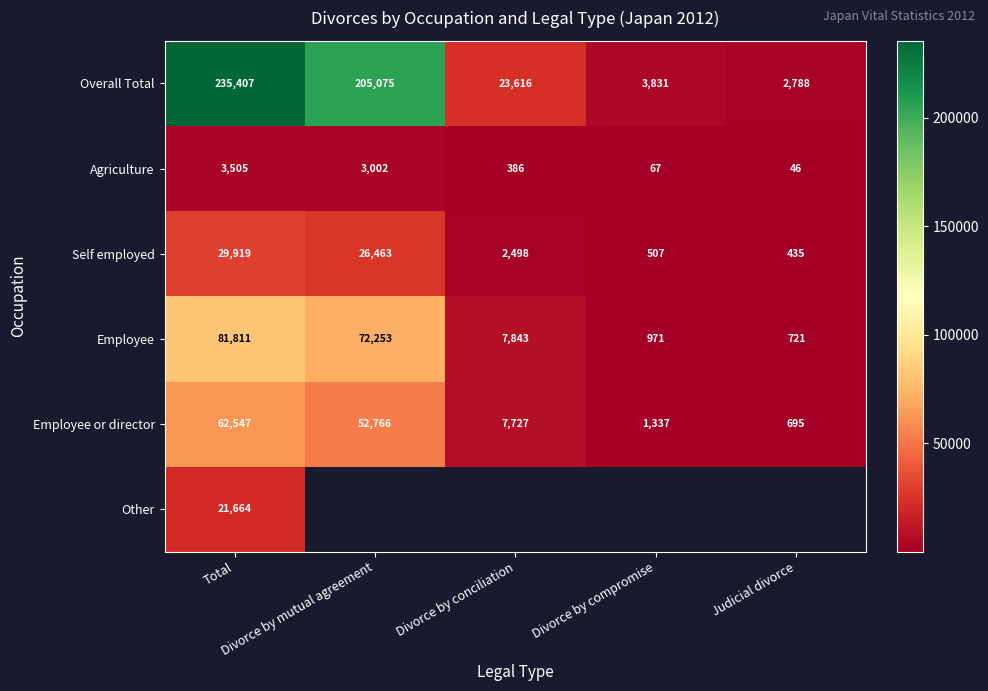

What is the maximum value for Self employed?

29919